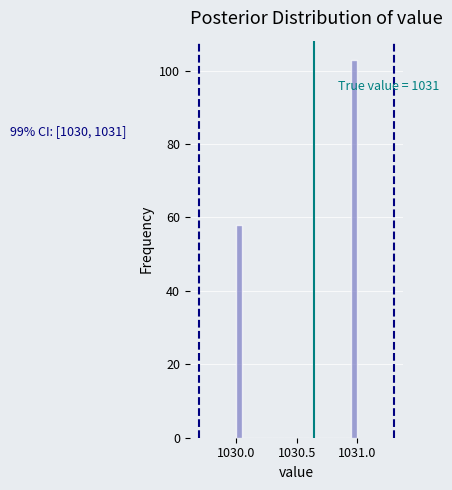

Read against the x-axis, roughly where is the centre of the tallest bar?

1031.00